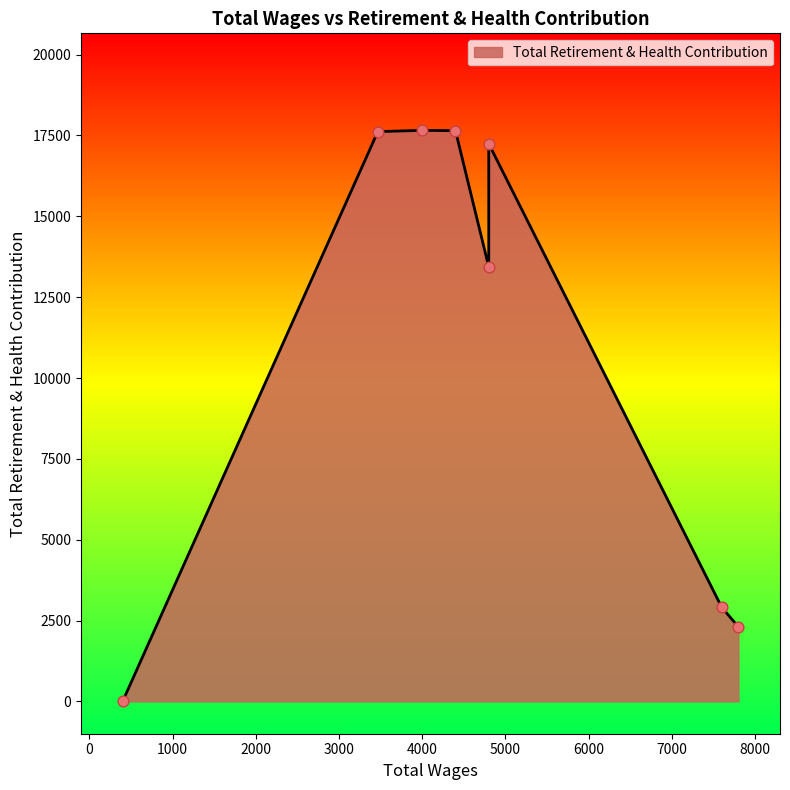

Which has a higher value, 7600.0 or 4800.0?

4800.0